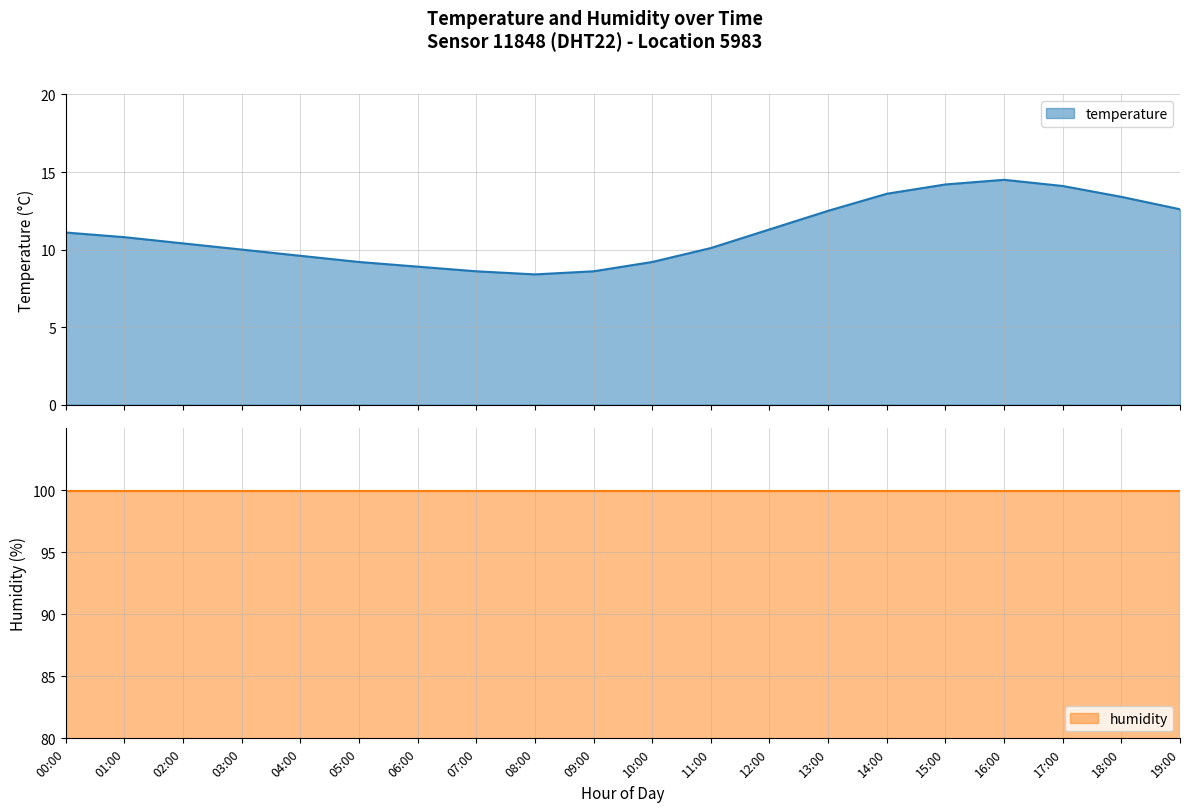

What is the ratio of the value at 10:00 to the value at 16:00?

0.6